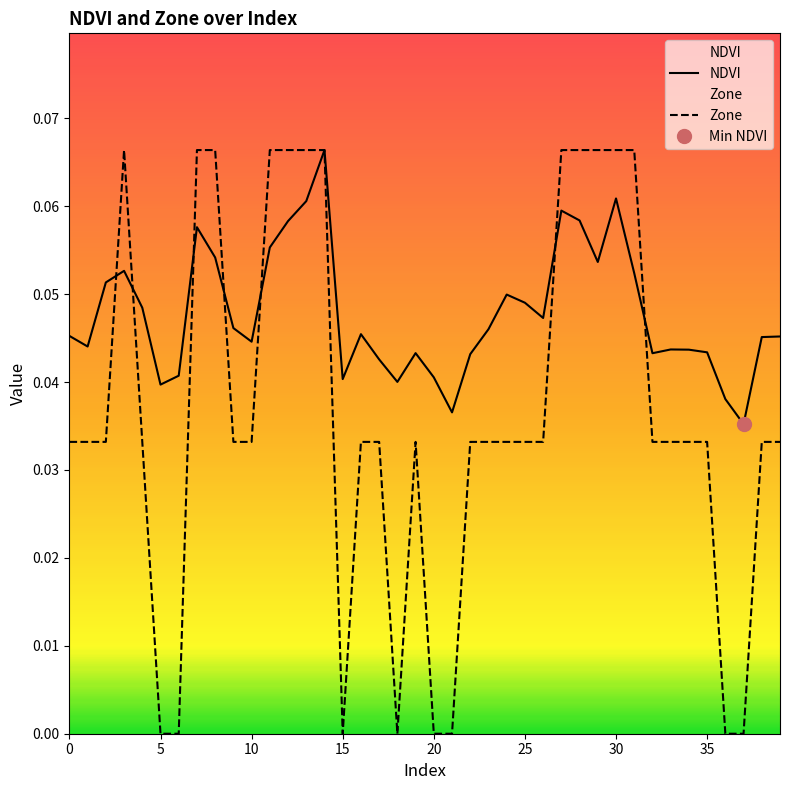

True or false: Zone has a value of 0.0 at 16.

False